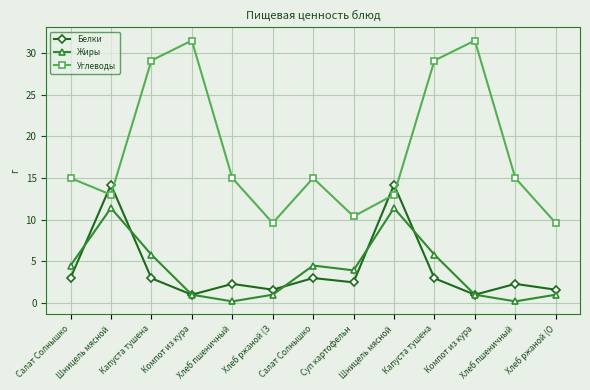

List the labels in order of Углеводы value, largest first.

Компот из кура, Компот из кура, Капуста тушена, Капуста тушена, Салат Солнышко, Хлеб пшеничный, Салат Солнышко, Хлеб пшеничный, Шницель мясной, Шницель мясной, Суп картофельн, Хлеб ржаной (З, Хлеб ржаной (О